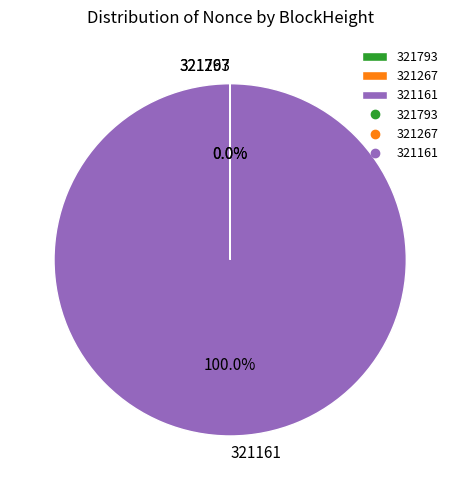

To the nearest percent, what is the combined percentage of 321267 and 321161?

100%